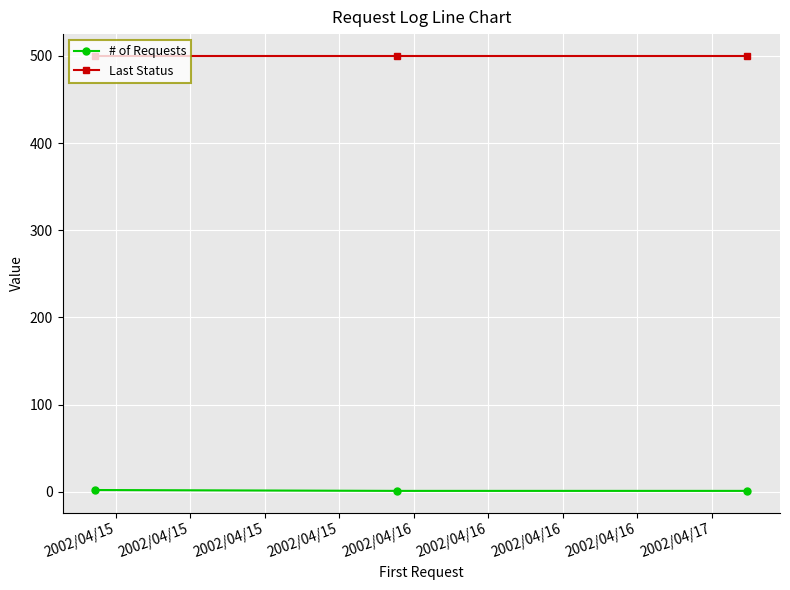

At how many categories does at least one series exceed 416?

3